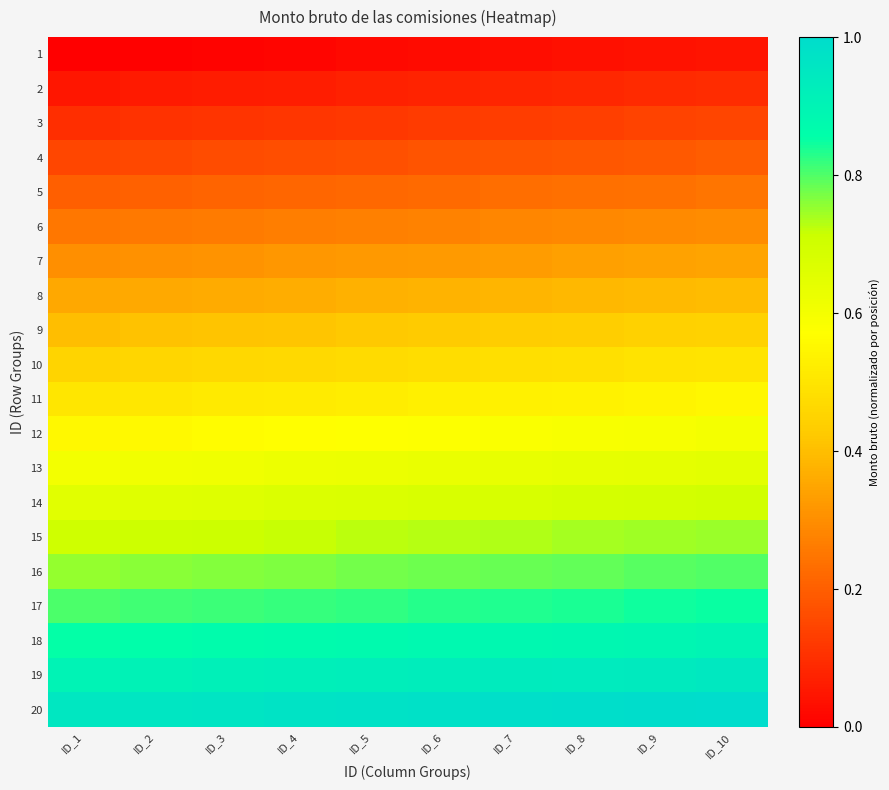

Which label corresponds to the smallest value in the chart?

ID_1